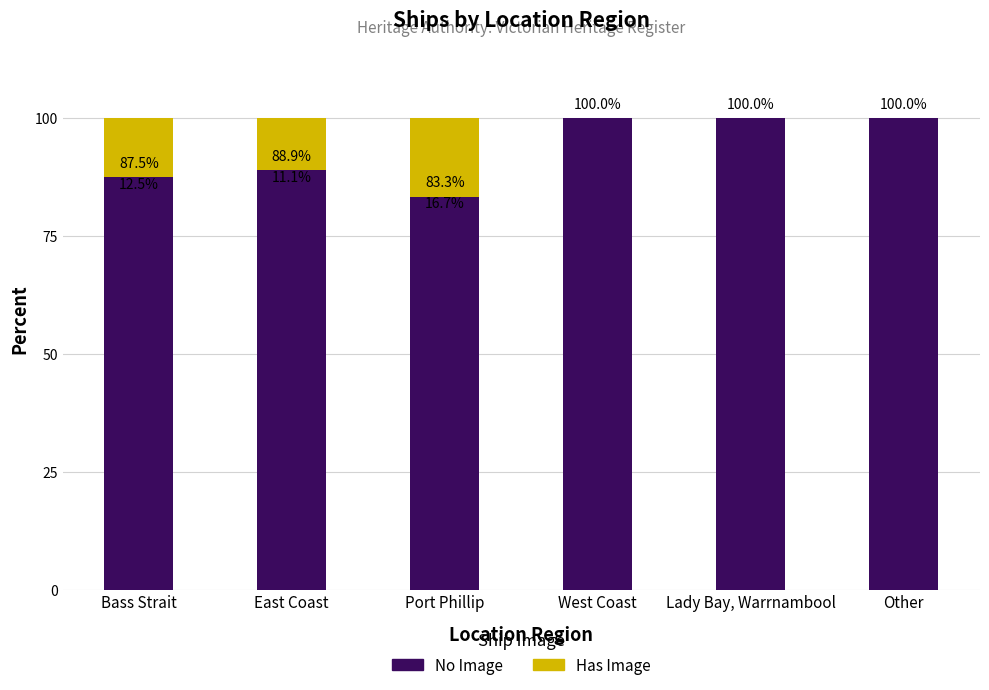

What is the highest value of the No Image series?

100.0